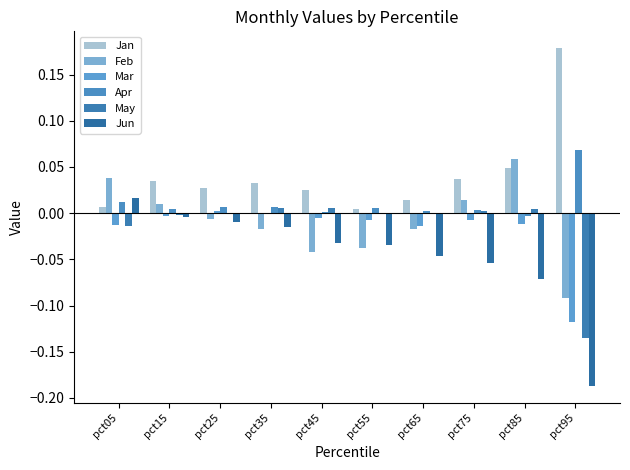

Does the chart contain stacked bars?

No